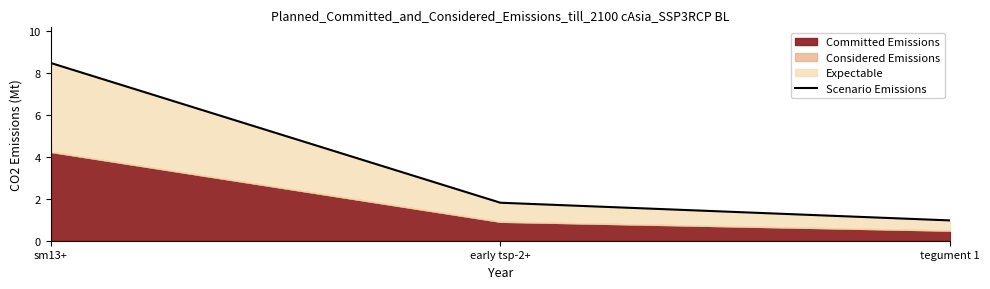

Reading left to right, extract all data points from this chart.

8.5	1.8	1.0